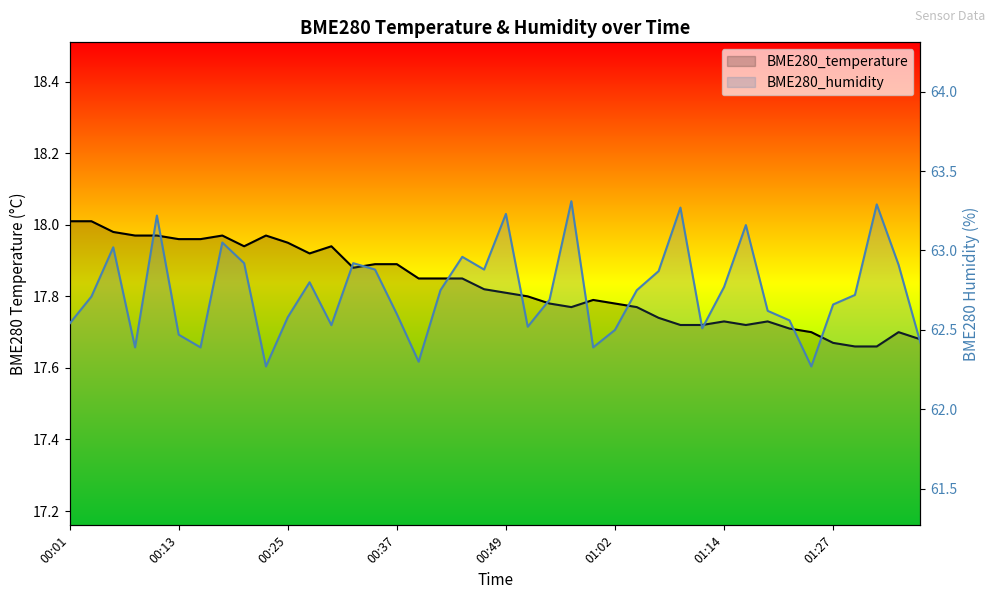

At which category does the chart reach its minimum across all series?

36